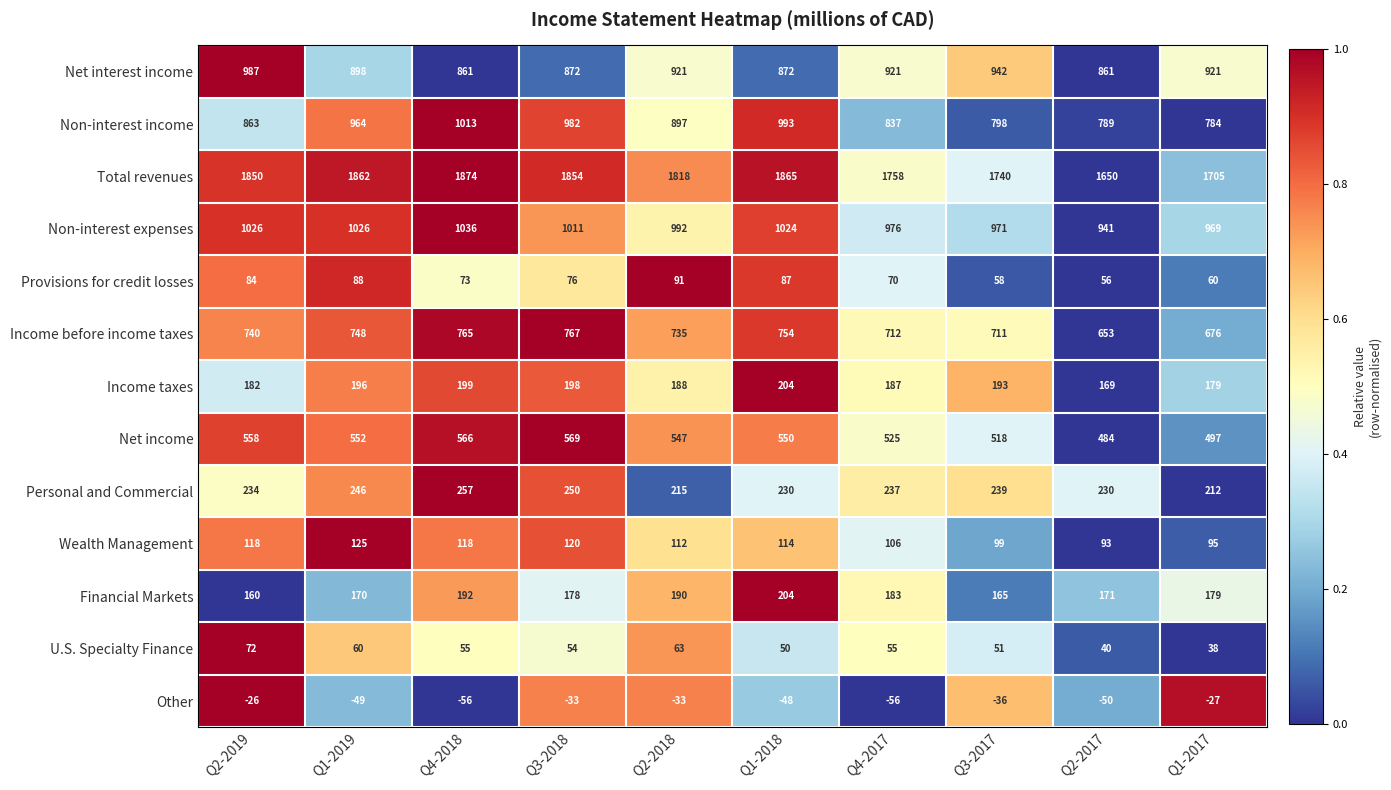

What is the average value of the Financial Markets series?

179